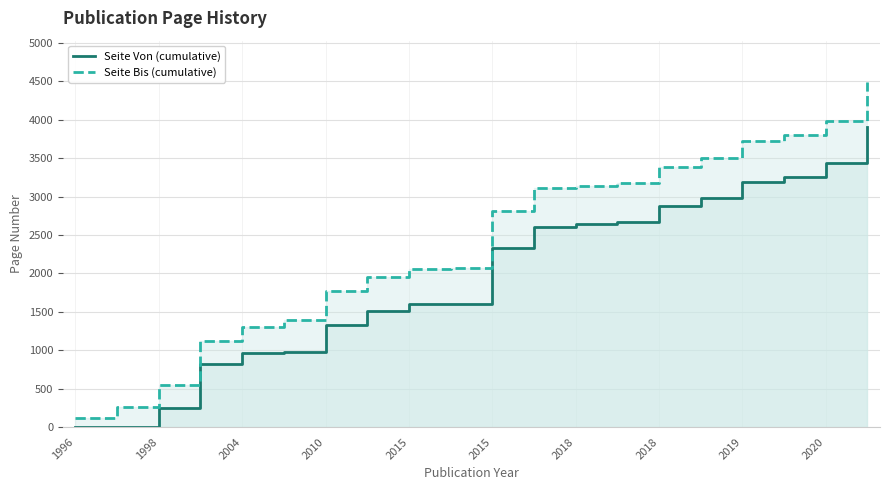

What is the minimum value for Seite Bis (cumulative)?

122